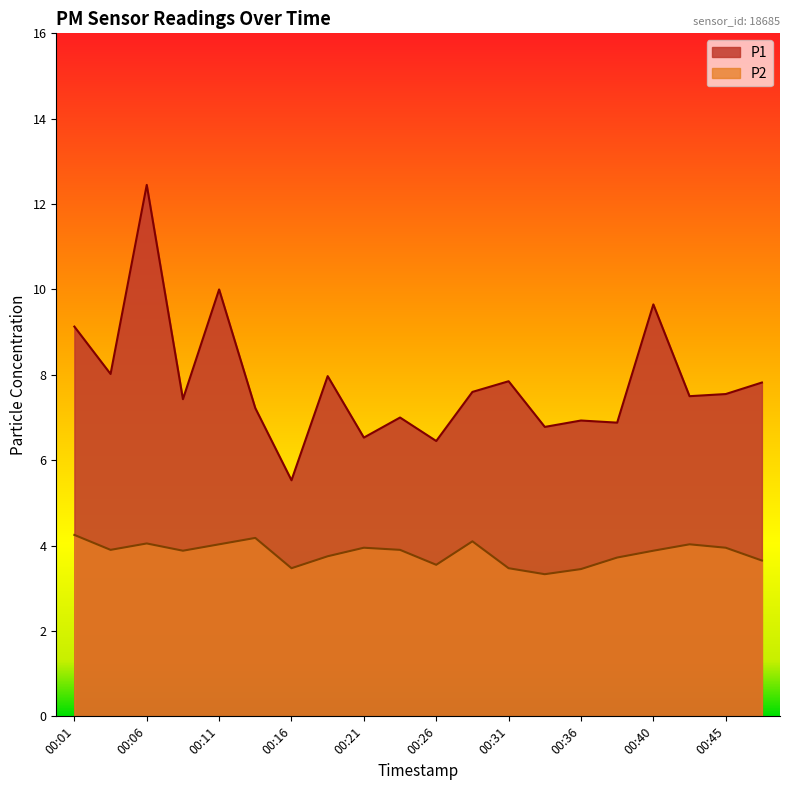

Is the value of P1 at 00:26 greater than the value of P2 at 00:26?

Yes